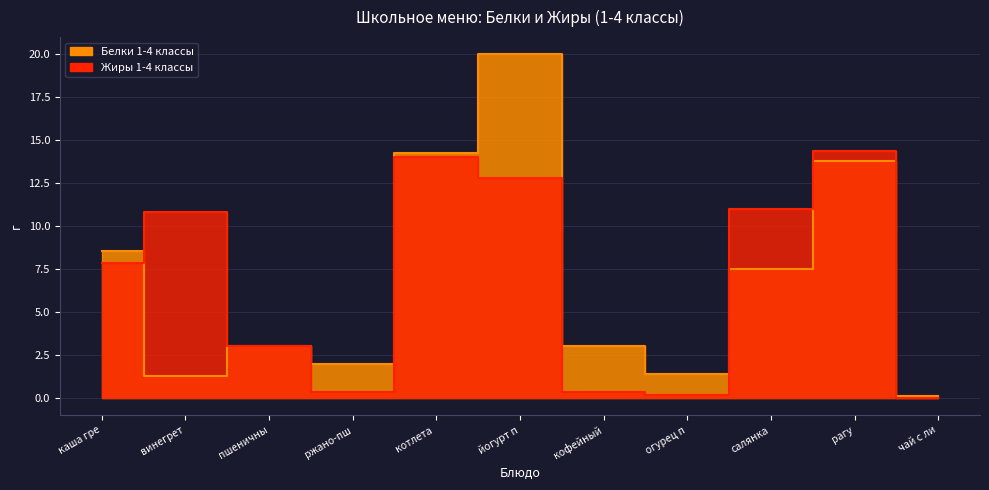

What is the difference between the second highest and second lowest values in the Жиры 1-4 классы series?

13.8